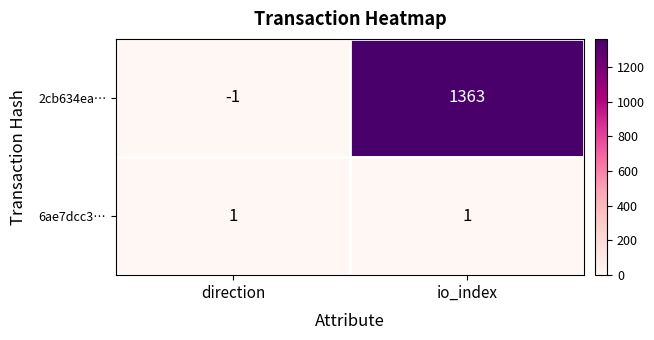

List the series in order of their overall mean, highest first.

2cb634ea…, 6ae7dcc3…